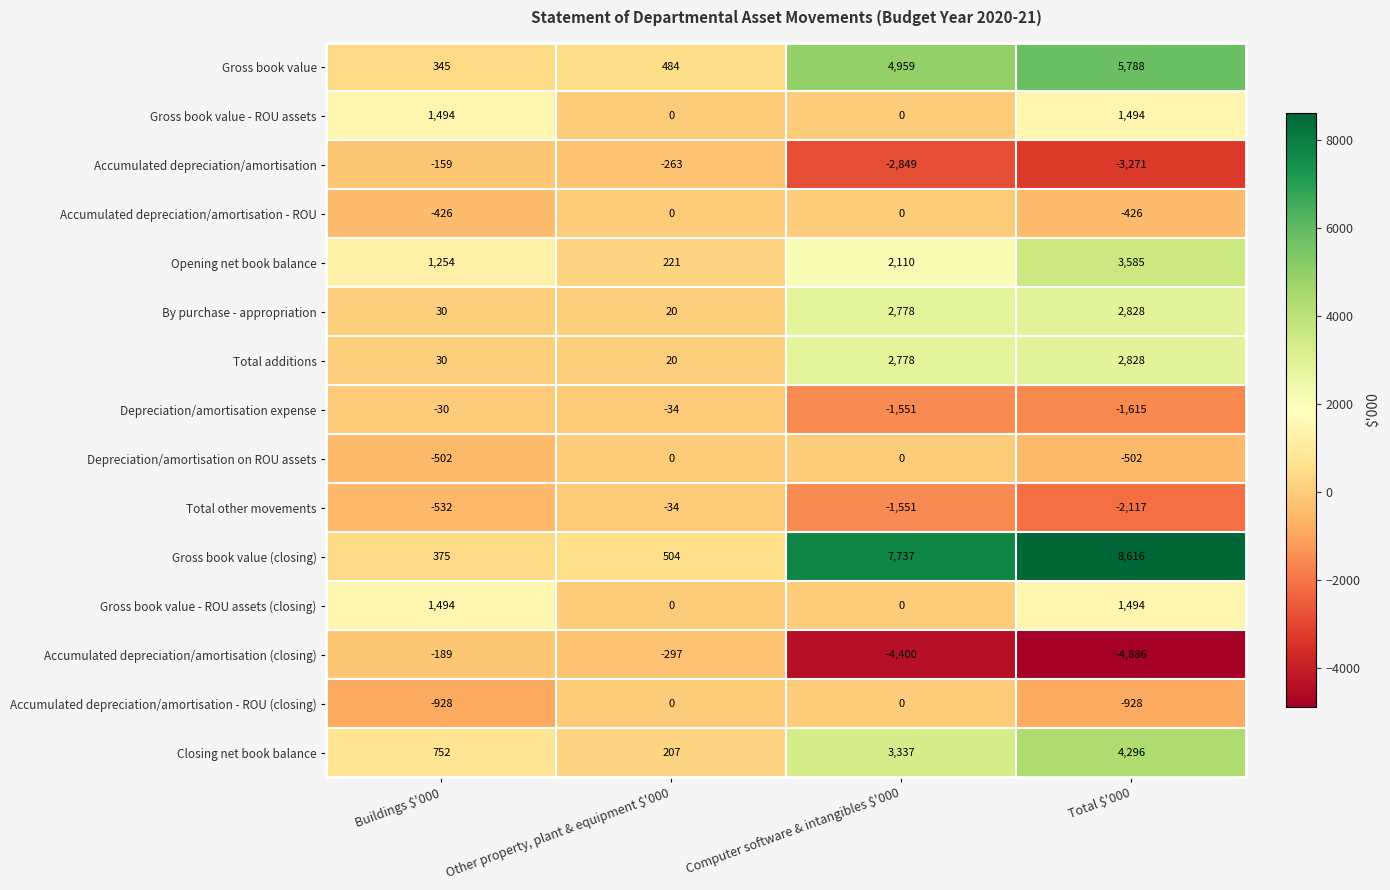

What is the approximate value of Depreciation/amortisation expense at Total $'000?

-1615